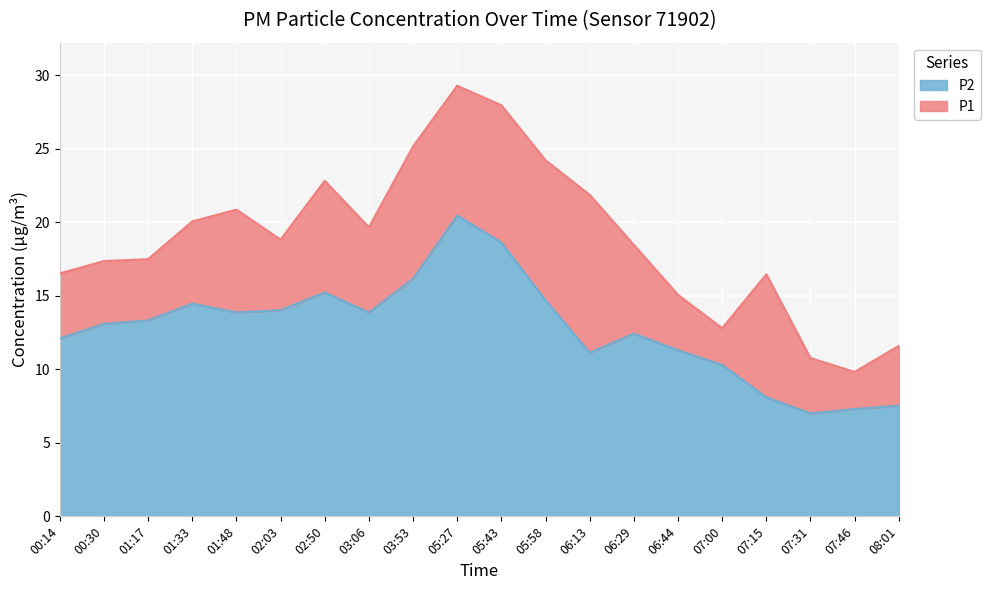

In P1, how many points are lower than both neighbors (excluding endpoints)?

4